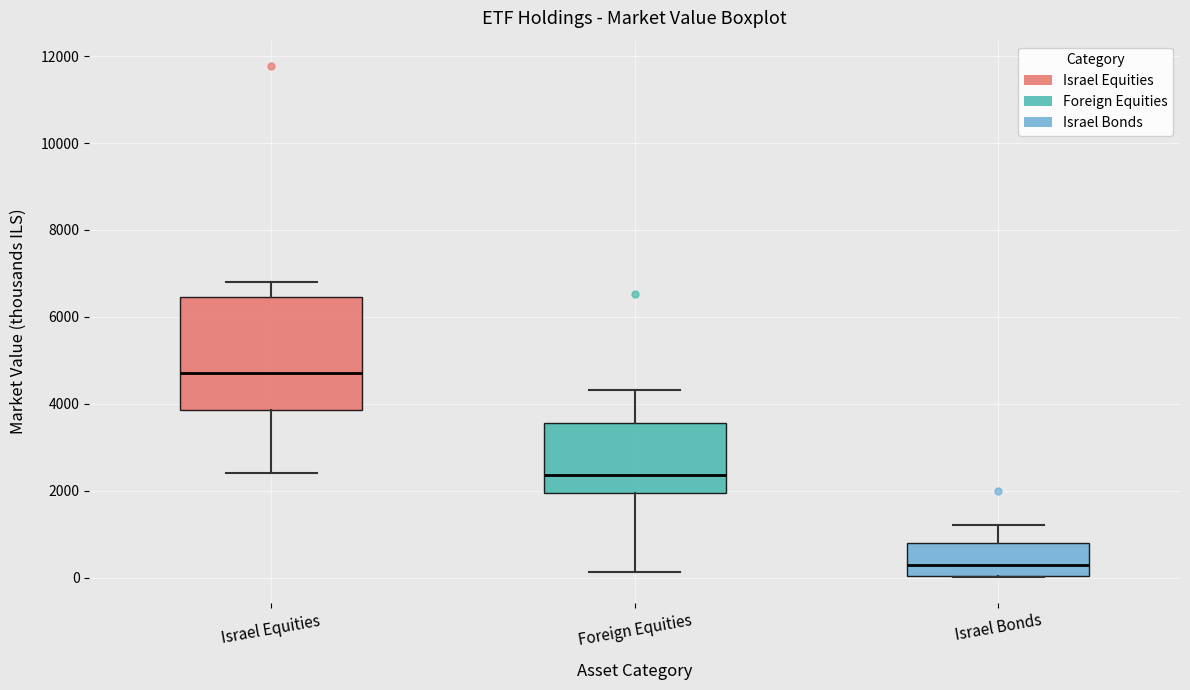

Which box's median line is the lowest?

Israel Bonds